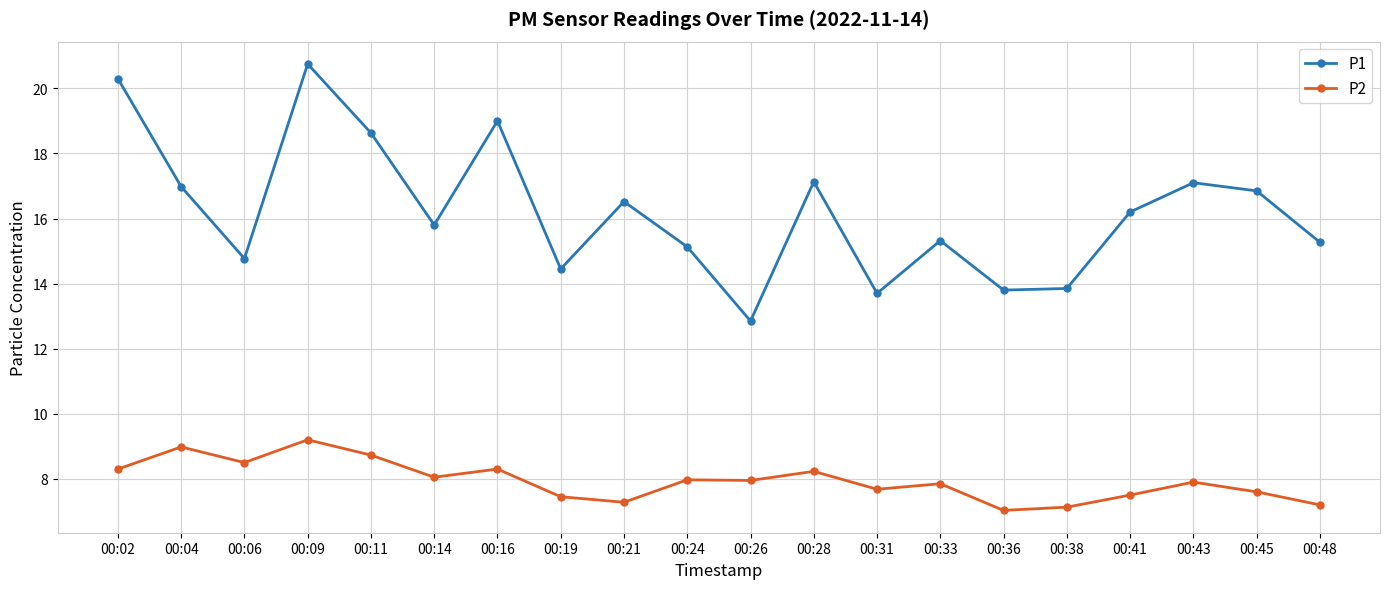

Which category has the highest value in the P2 series?

00:09